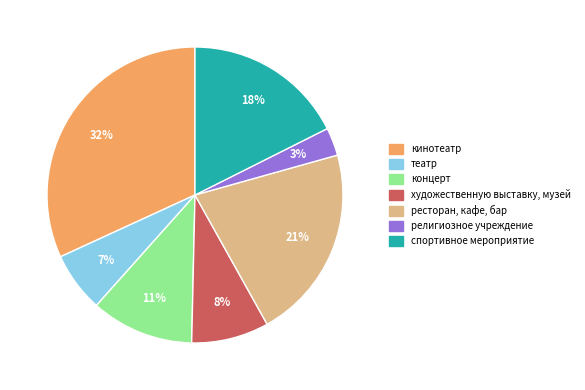

Do спортивное мероприятие and художественную выставку, музей together represent more than half of the pie?

No